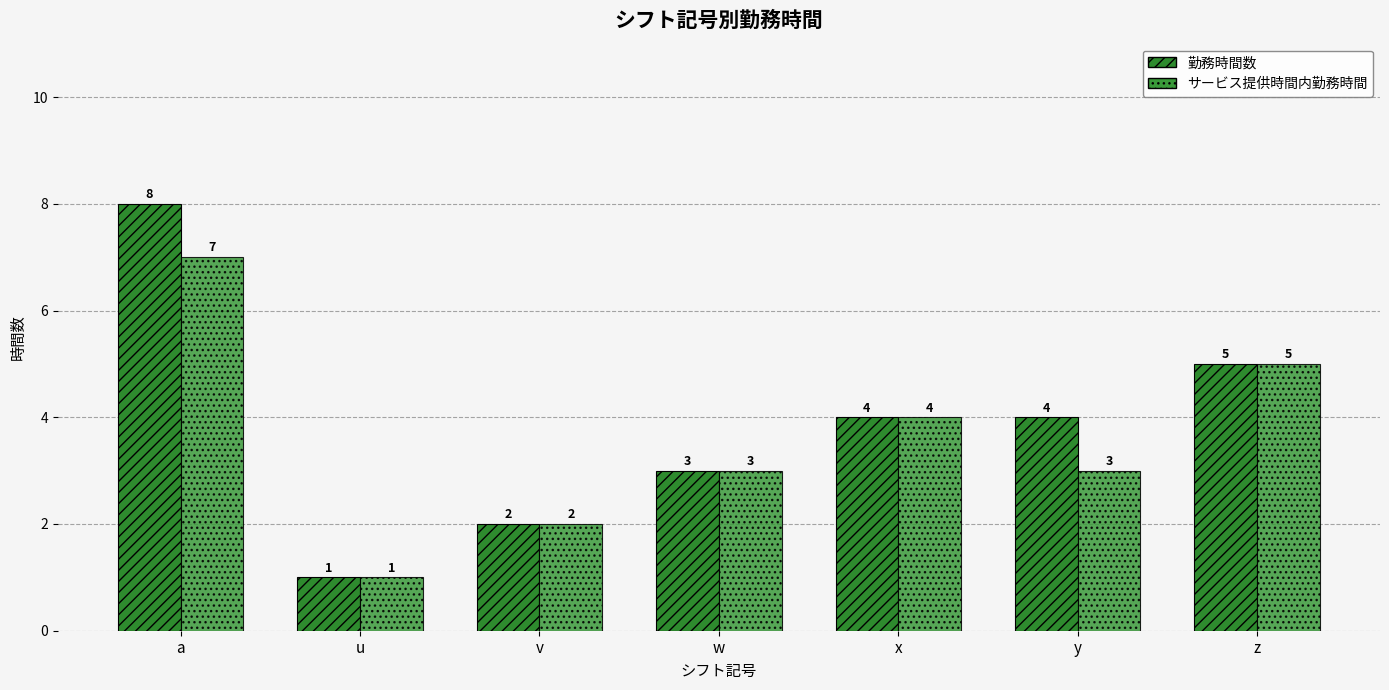

Reading left to right, list all the values displayed in this chart.

勤務時間数: 8	1	2	3	4	4	5
サービス提供時間内勤務時間: 7	1	2	3	4	3	5